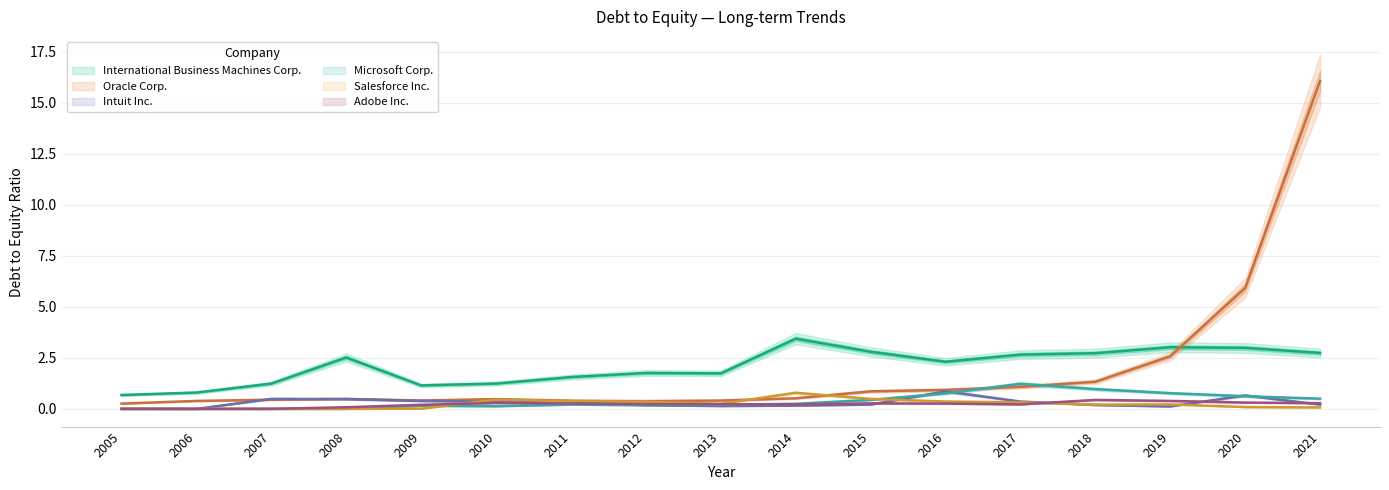

What is the difference between the maximum and minimum values in the Microsoft Corp. series?

1.2